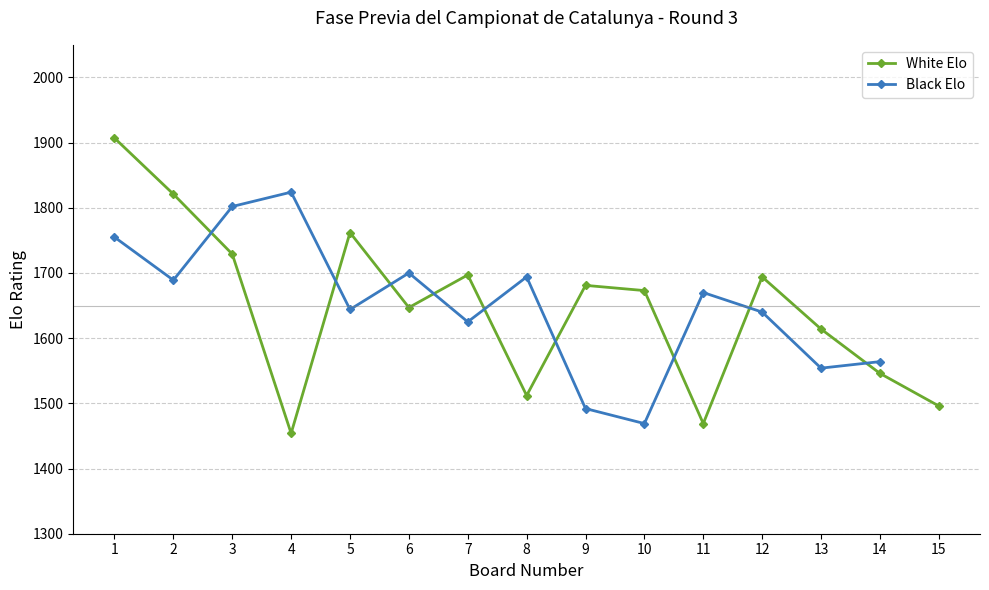

List the series in order of their peak value, lowest first.

Black Elo, White Elo